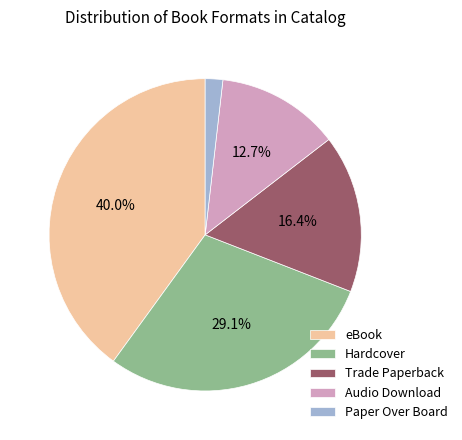

How many segments does this pie chart have?

5